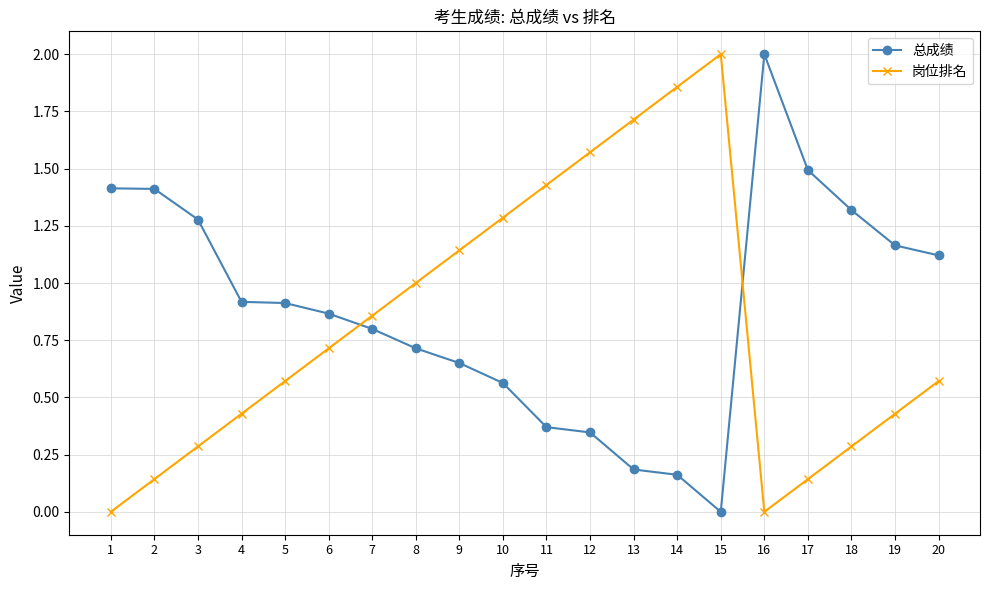

How many data points does each series have?

20